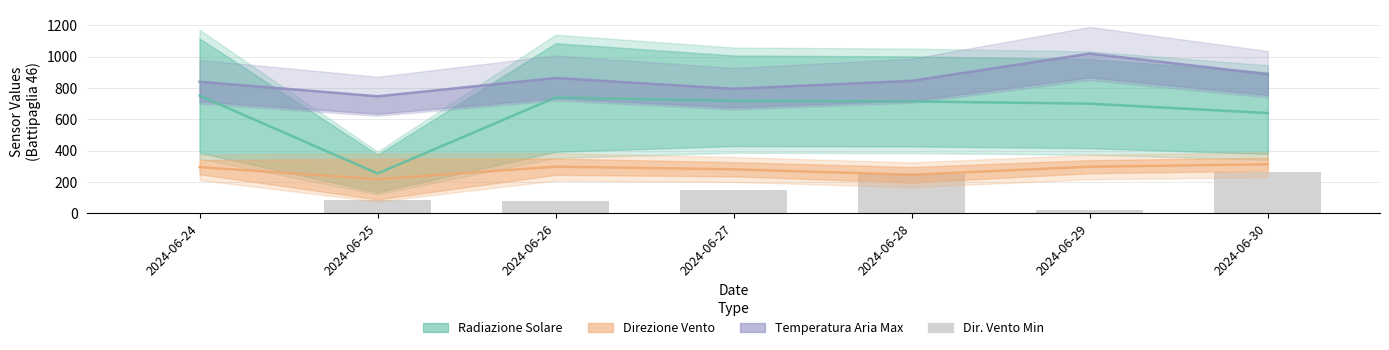

What is the sum of the values at 2024-06-28 and 2024-06-30?

513